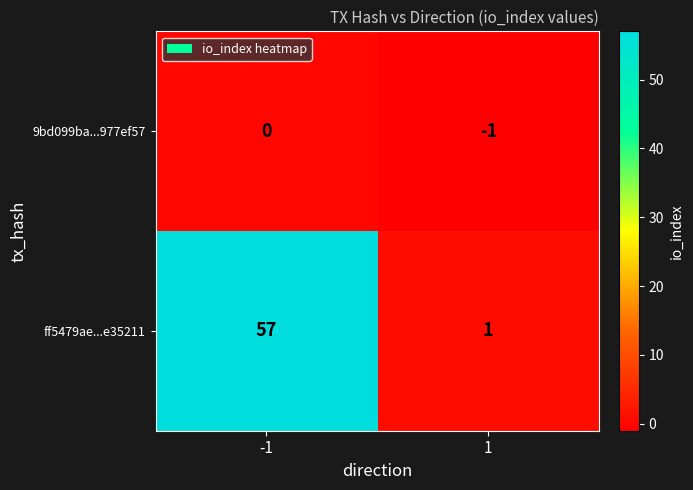

Reading left to right, extract all data points from this chart.

9bd099ba...977ef57: -1=0	1=-1
ff5479ae...e35211: -1=57	1=1